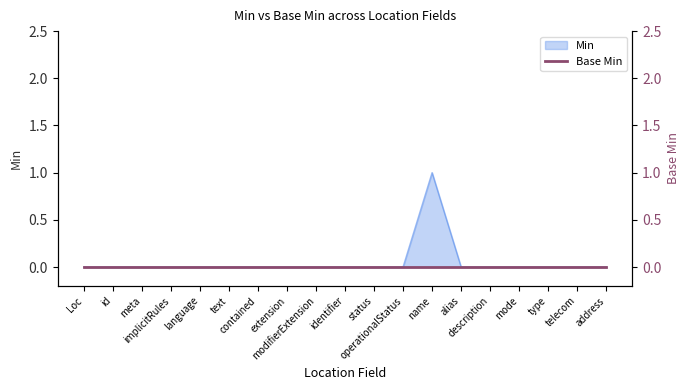

True or false: the data has more than 0 interior local peaks.

True